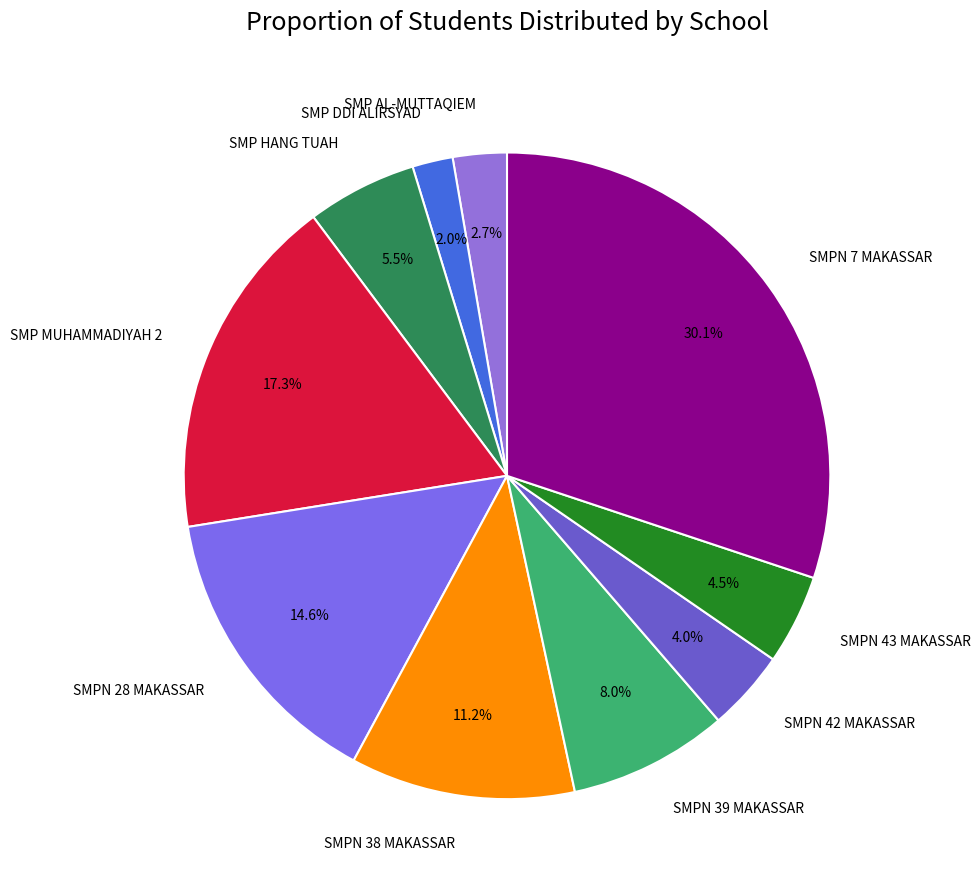

To the nearest percent, what is the average slice percentage?

10%